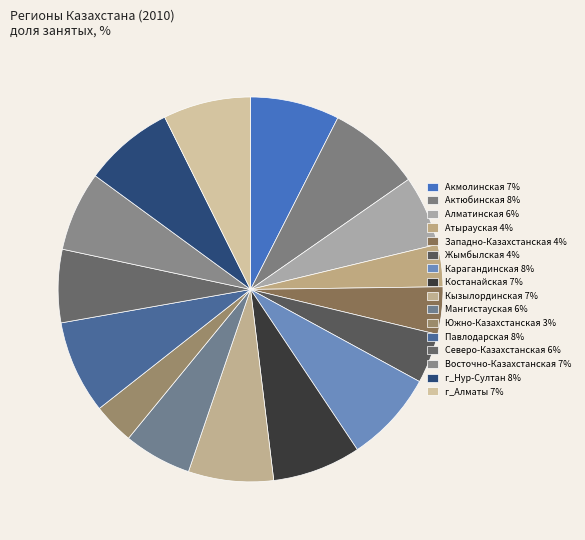

Is there any slice that represents more than half of the pie?

No